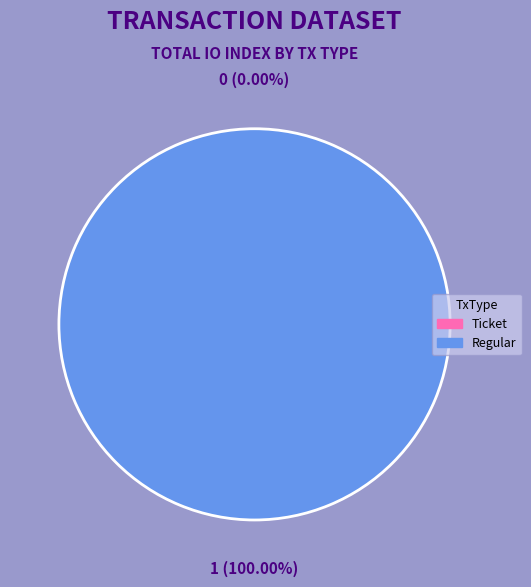

How many slices are in this pie chart?

2